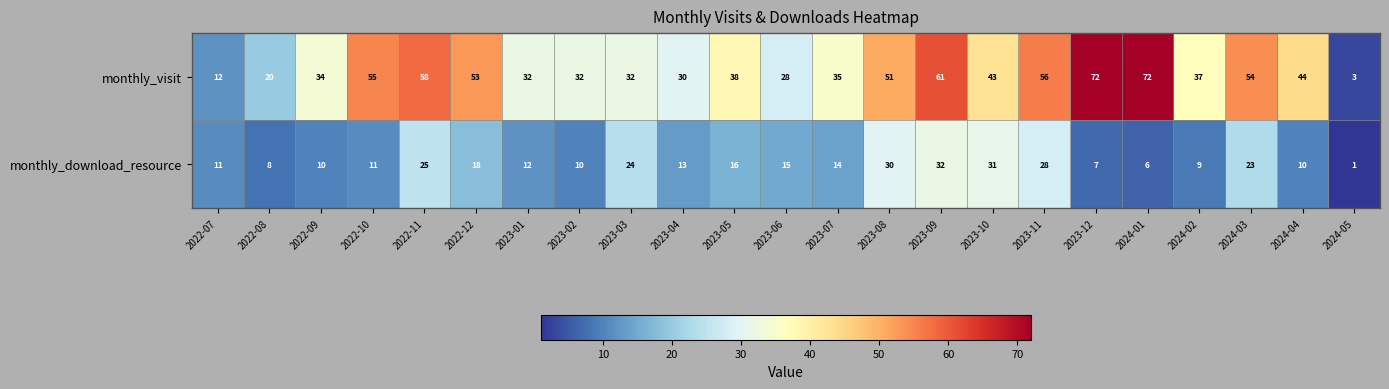

What is the spread (max minus min) of values at 2024-01?

66